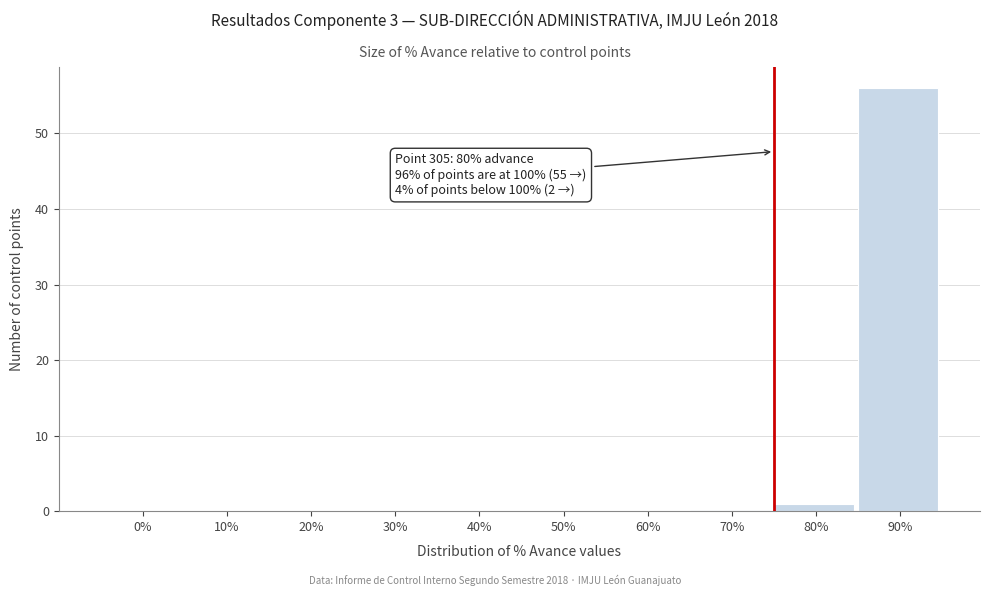

Reading left to right, what are all the values shown in this chart?

0%=0	10%=0	20%=0	30%=0	40%=0	50%=0	60%=0	70%=0	80%=1	90%=56